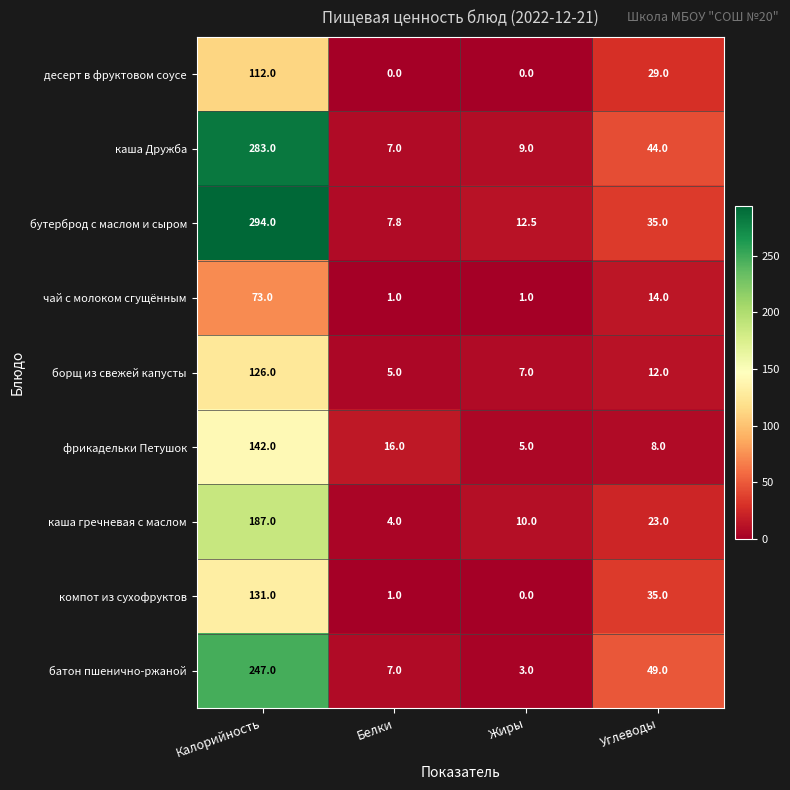

At which label does батон пшенично-ржаной reach its minimum?

Жиры